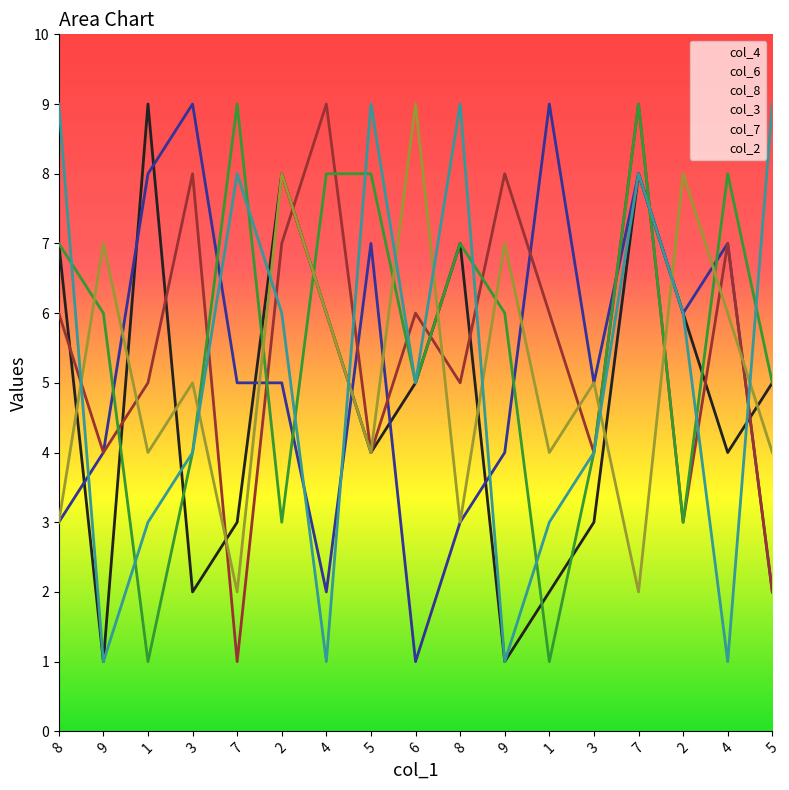

Reading right to left, list all the values displayed in this chart.

col_4: 5	4	6	8	3	2	1	7	5	4	6	8	3	2	9	1	7
col_6: 2	7	6	8	5	9	4	3	1	7	2	5	5	9	8	4	3
col_8: 2	7	3	9	4	6	8	5	6	4	9	7	1	8	5	4	6
col_3: 5	8	3	9	4	1	6	7	5	8	8	3	9	4	1	6	7
col_7: 4	6	8	2	5	4	7	3	9	4	6	8	2	5	4	7	3
col_2: 9	1	6	8	4	3	1	9	5	9	1	6	8	4	3	1	9